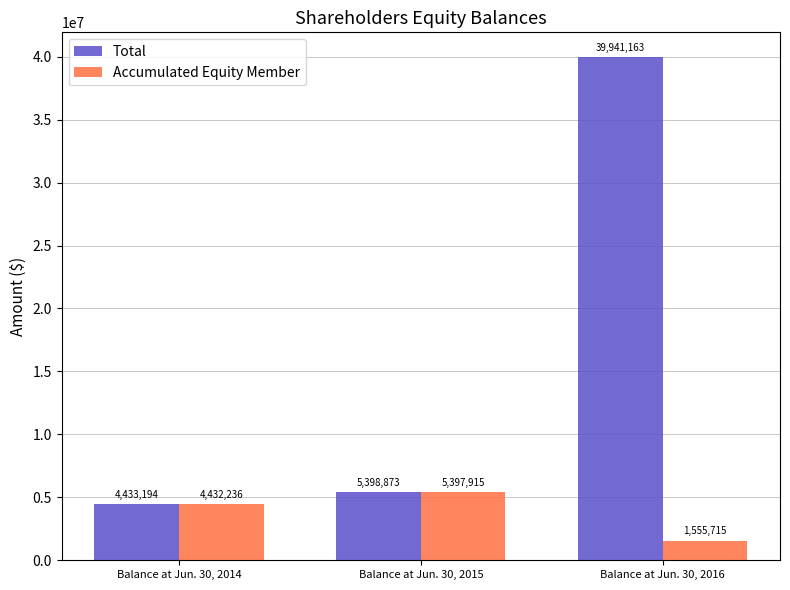

What is the minimum value for Total?

4433194